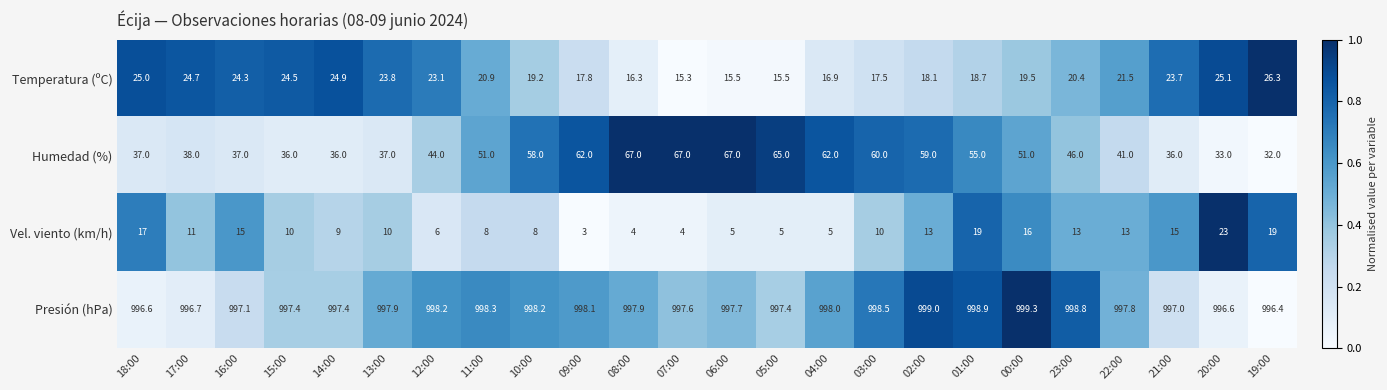

The Vel. viento (km/h) series shows 9.0 at 14:00. True or false?

True